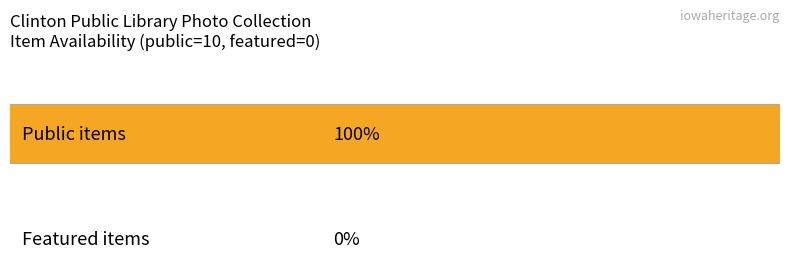

Rank the series at Clinton Consistory Spring Class 1973 from lowest to highest value.

featured, public